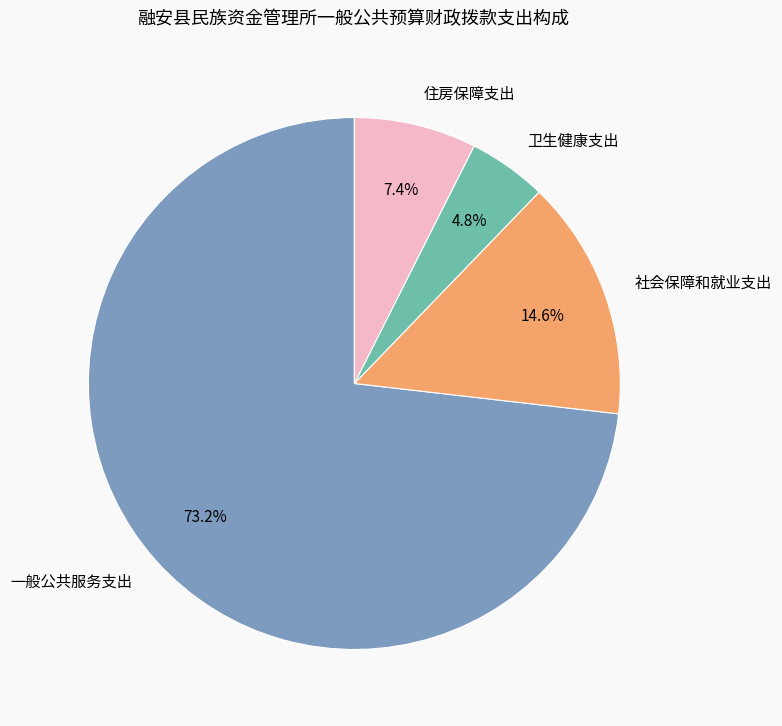

Is 一般公共服务支出 the majority of the pie?

Yes